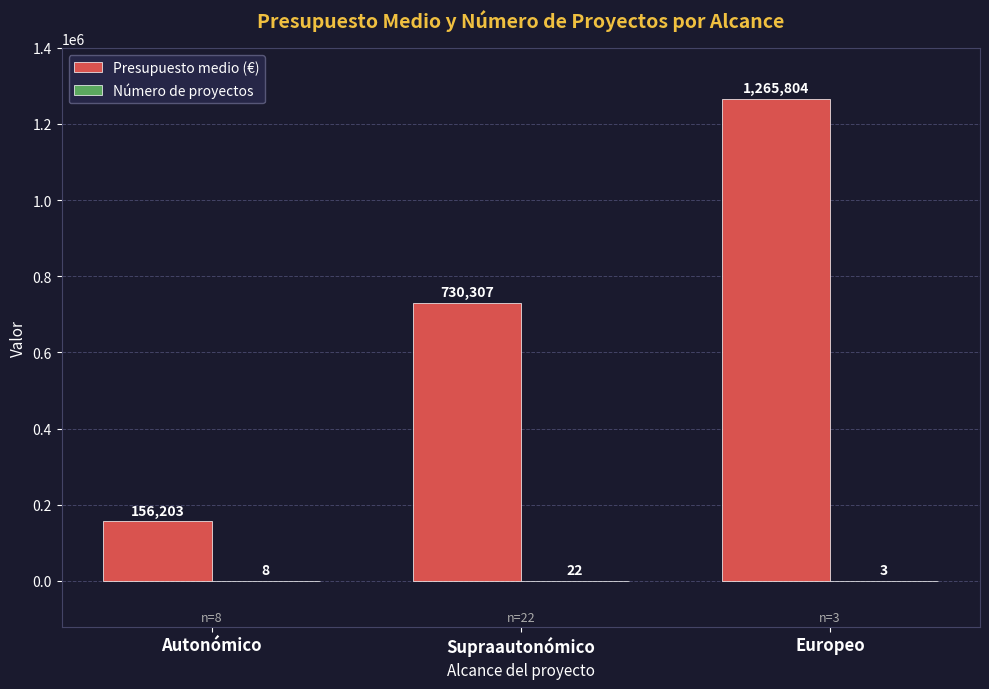

The value of Presupuesto medio (€) at Autonómico is 241309. True or false?

False